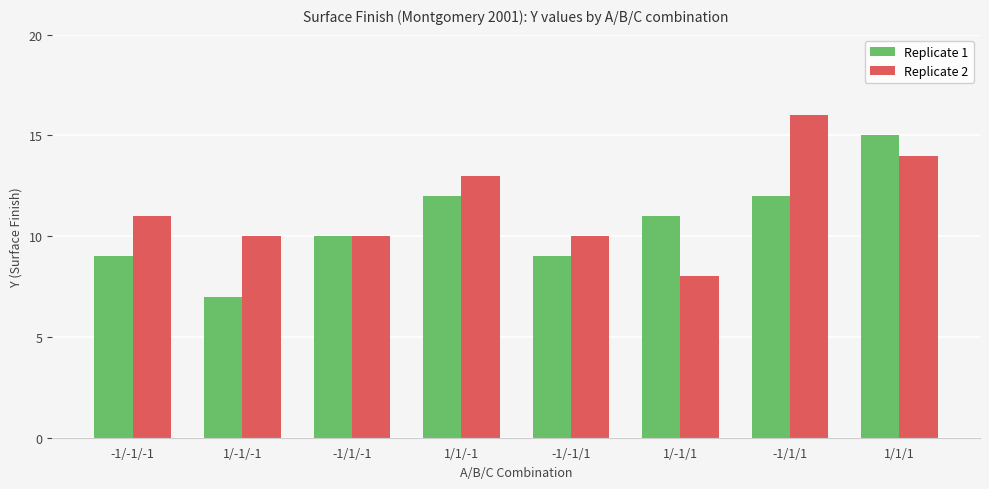

How many values in the Replicate 1 series are below 11?

4